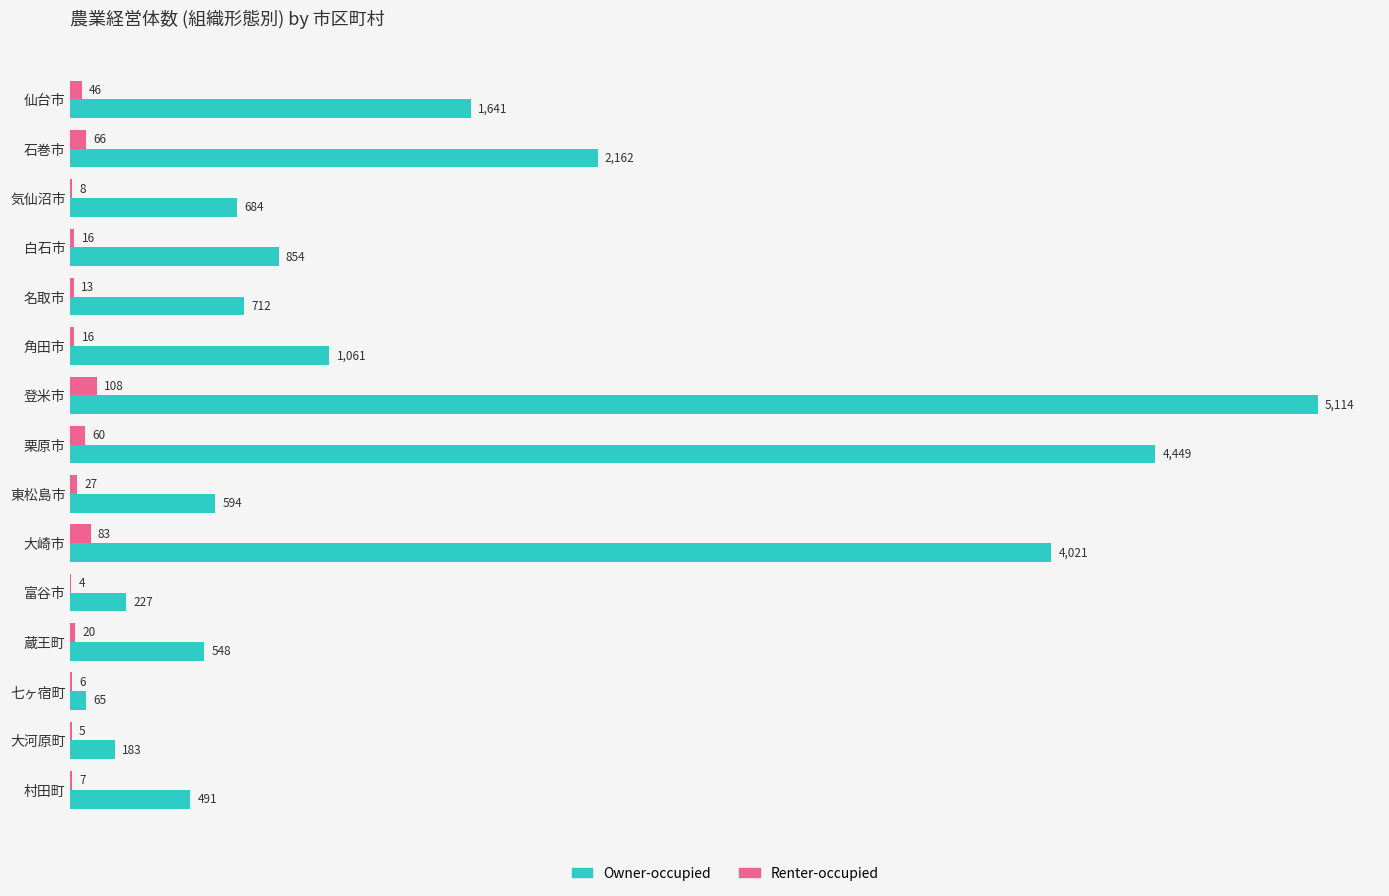

Is the value of Owner-occupied at 蔵王町 greater than the value of Renter-occupied at 東松島市?

Yes